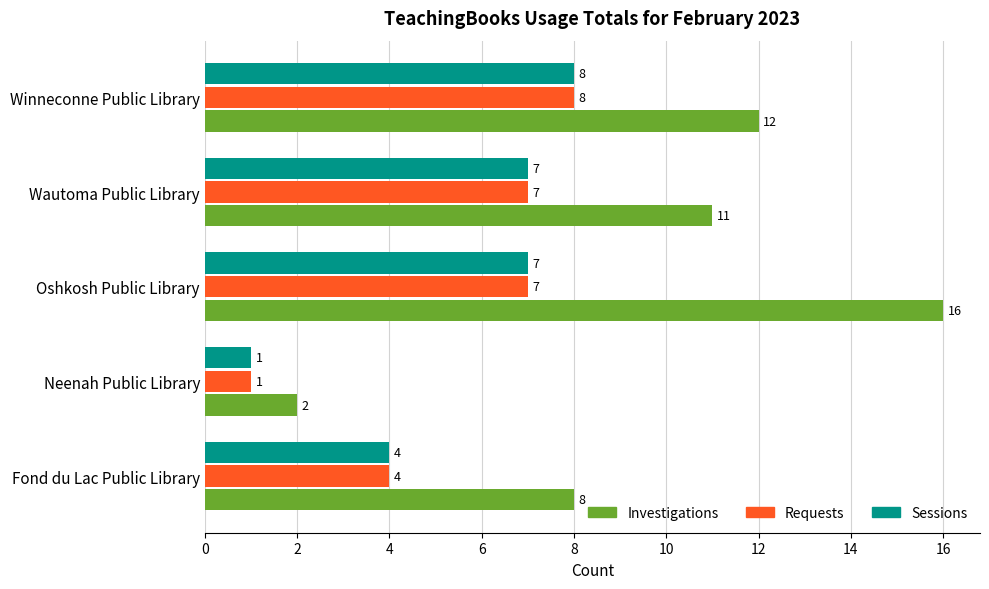

The Sessions series shows 1 at Neenah Public Library. True or false?

True